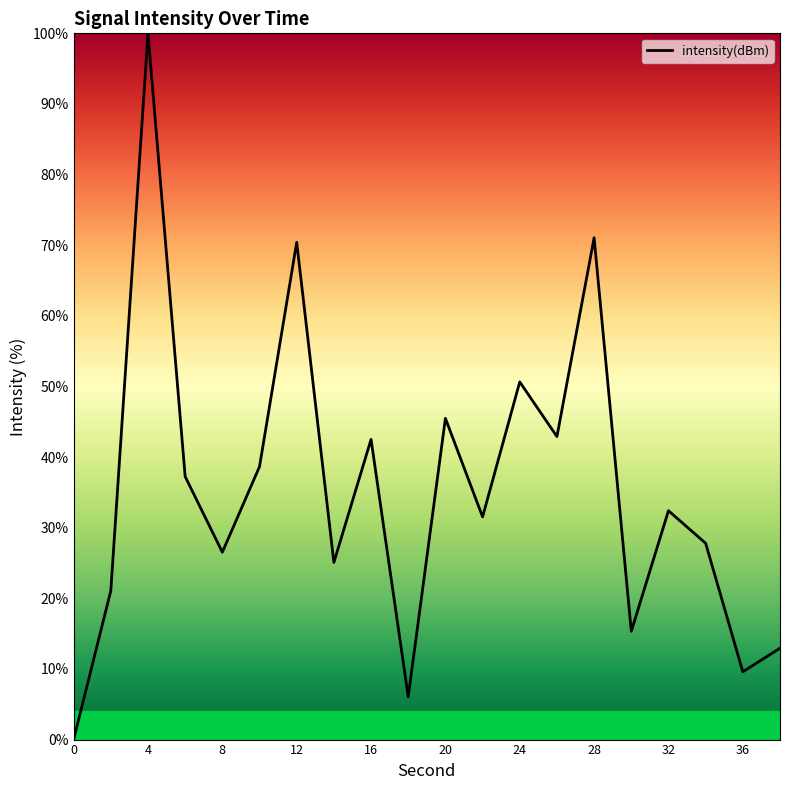

What is the maximum value shown in the chart?

100.0